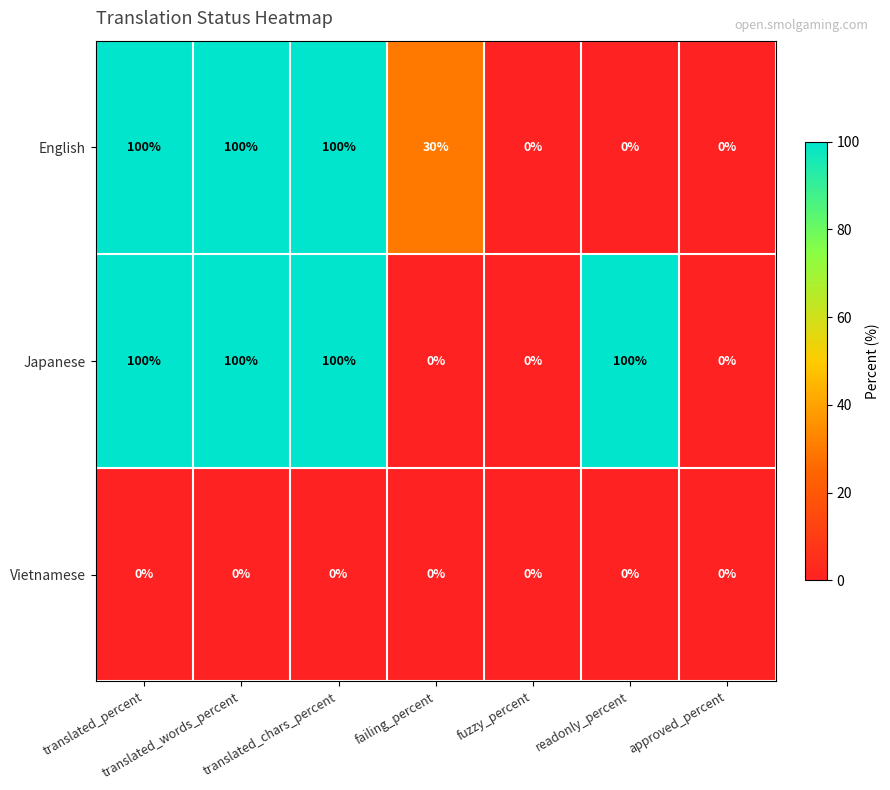

Between failing_percent and approved_percent, which series saw the biggest shift?

English